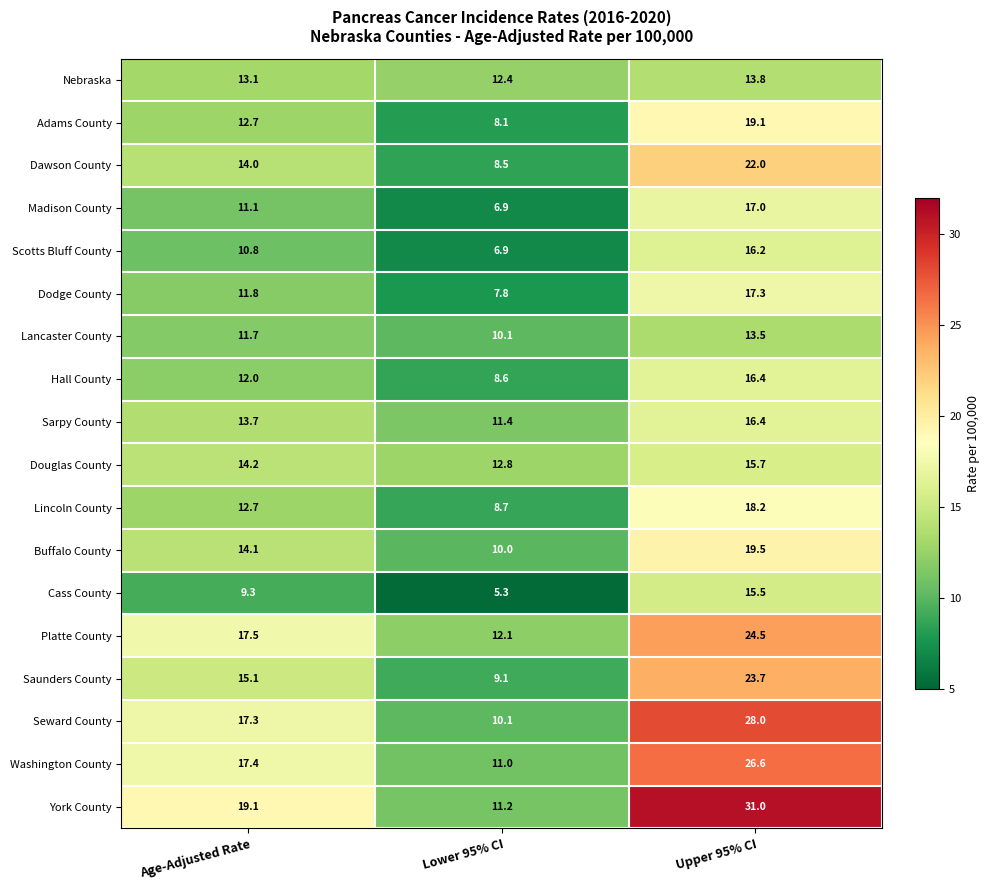

What is the difference between the Buffalo County values at Age-Adjusted Rate and Lower 95% CI?

4.1